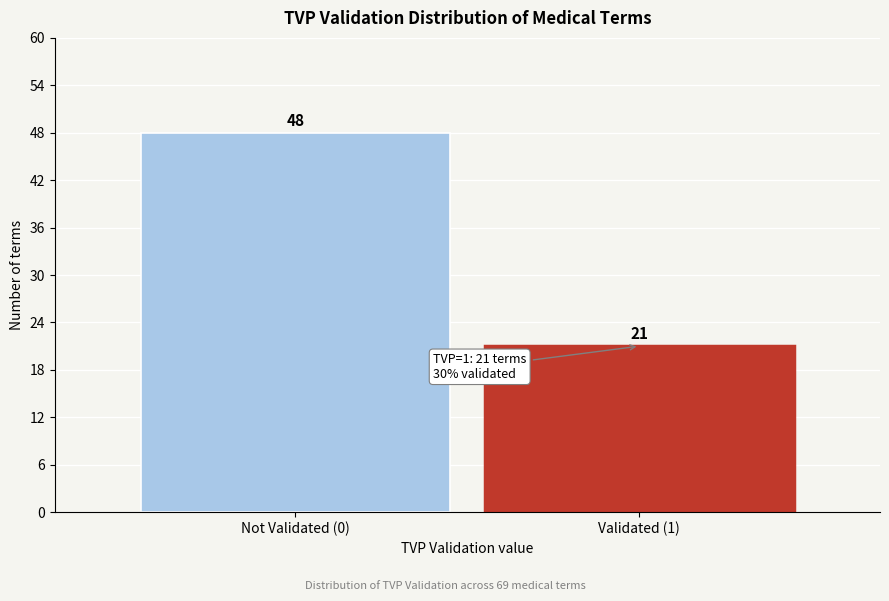

Reading left to right, list all the values displayed in this chart.

48	21